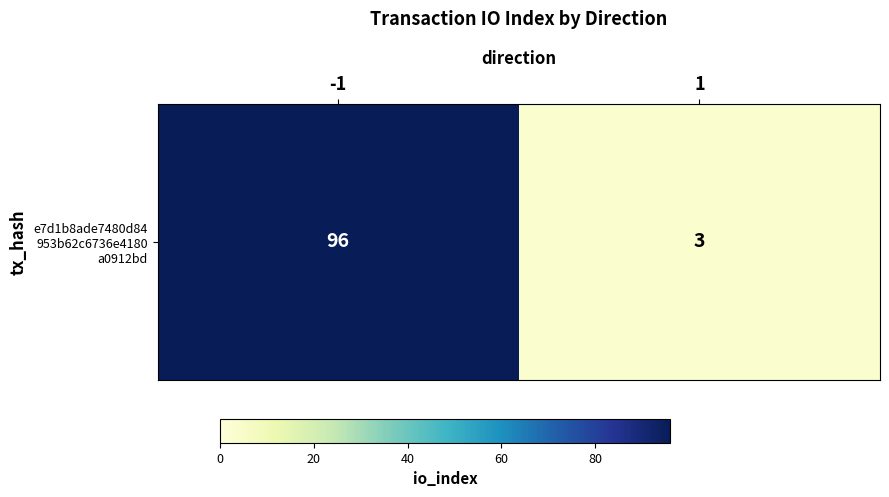

How many data points are less than 96?

1